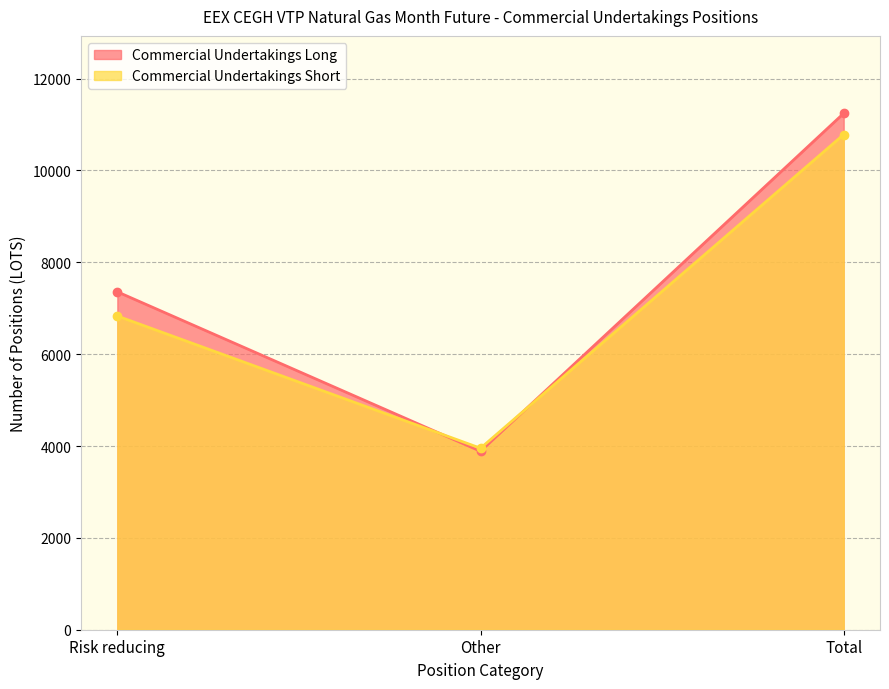

Reading left to right, transcribe all the data shown in this chart.

Commercial Undertakings Long: 7358	3886	11244
Commercial Undertakings Short: 6831	3952	10783